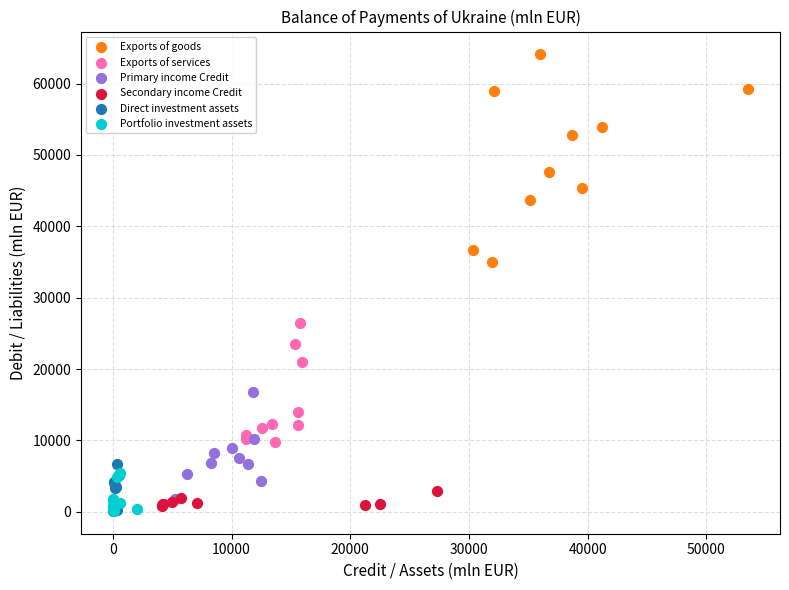

Which series has the largest Y range (max minus min)?

Exports of goods